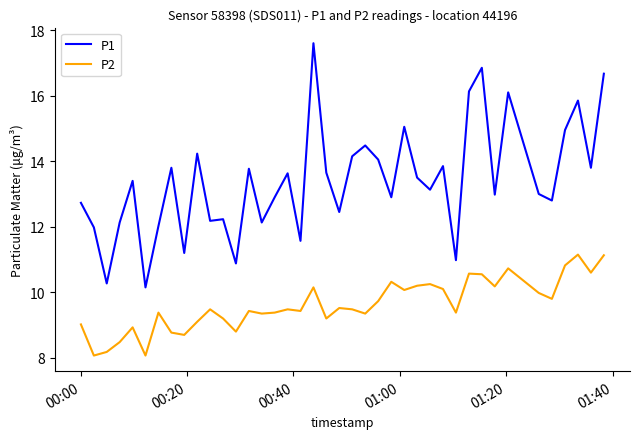

What are all the series names shown in the legend?

P1, P2